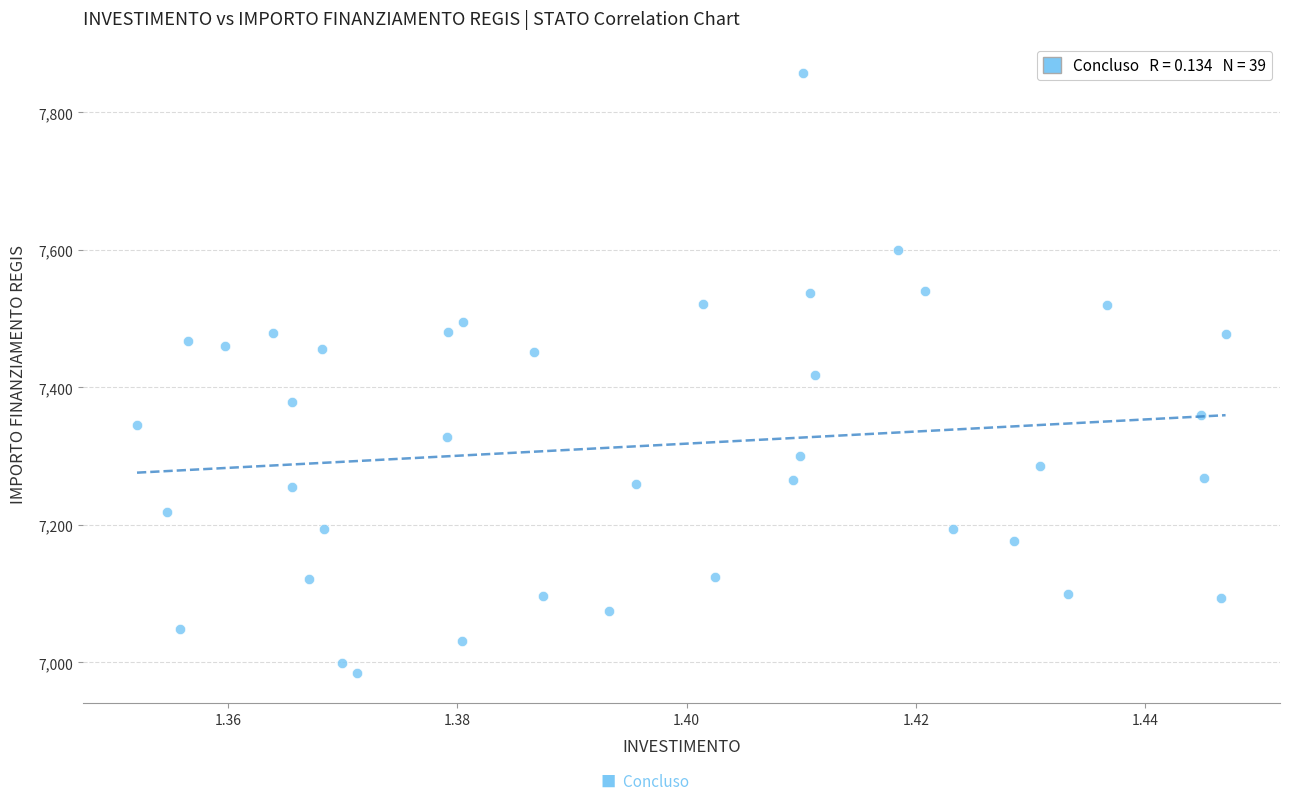

What is the range of Y values (max minus min)?

872.3